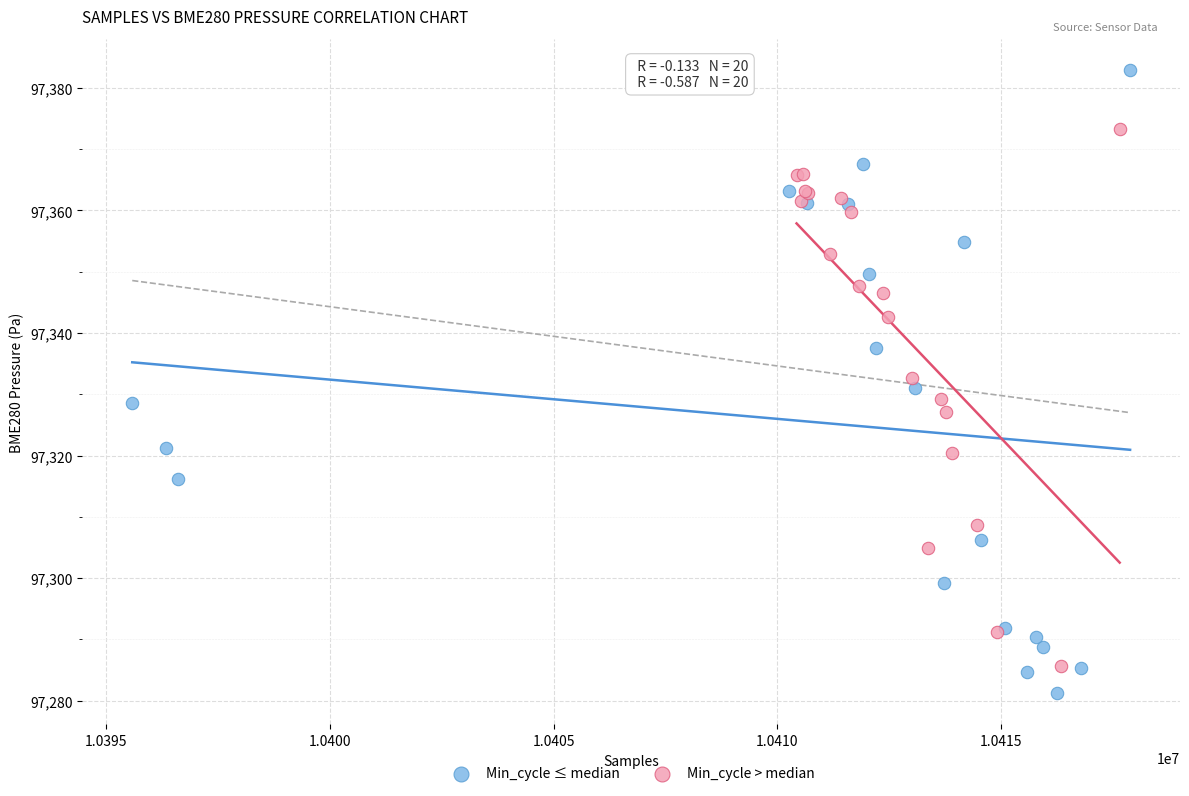

Which series has the widest spread of Y values?

Min_cycle ≤ median